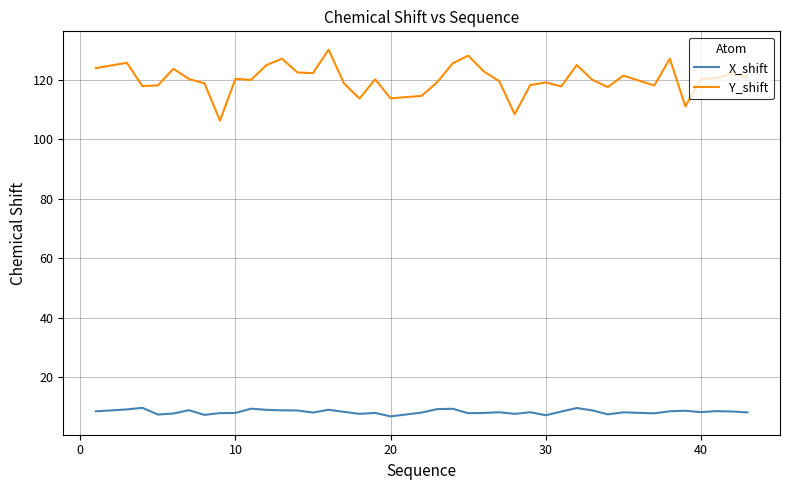

At how many categories does at least one series exceed 12?

40